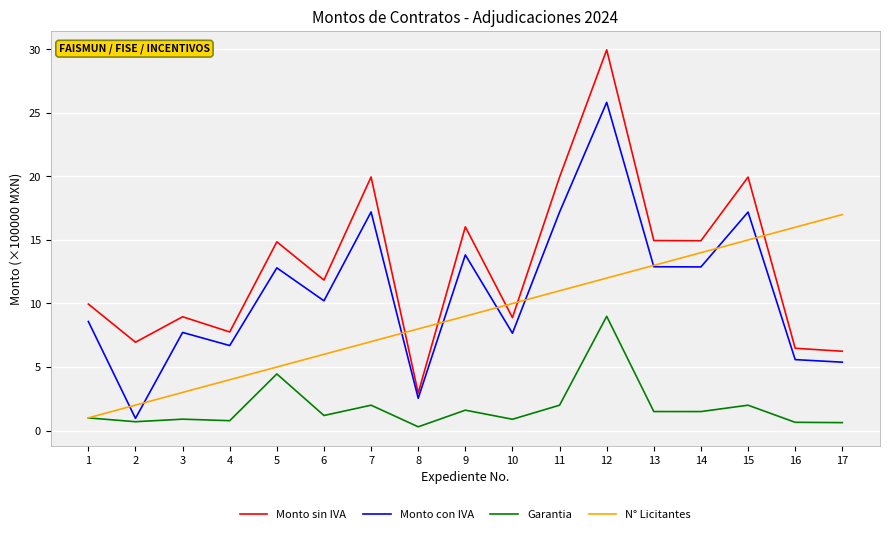

How many lines are shown in the chart?

4